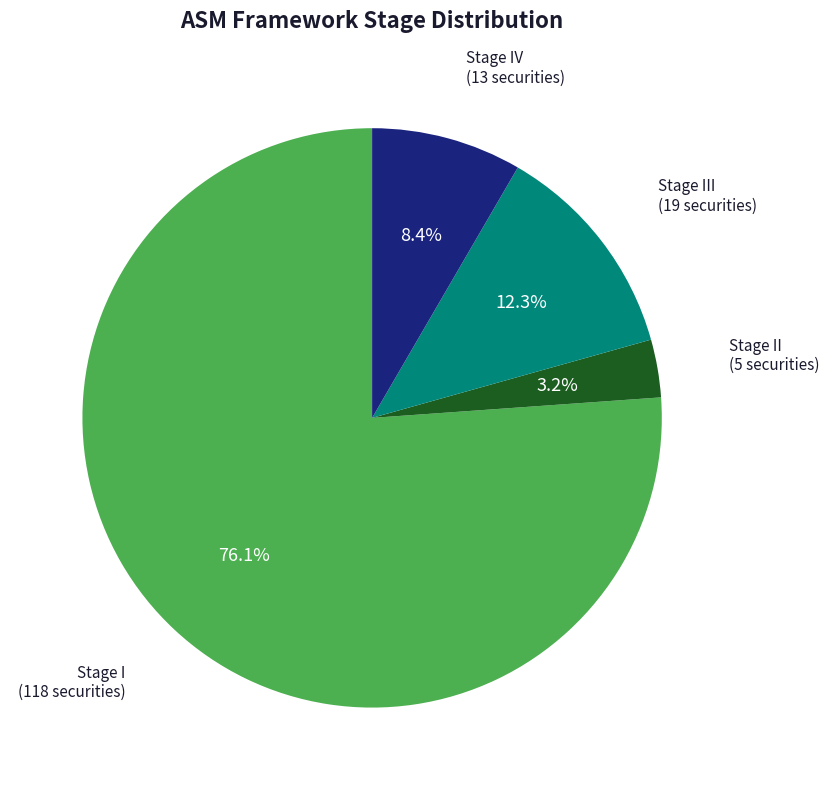

Does any single category account for the majority?

Yes